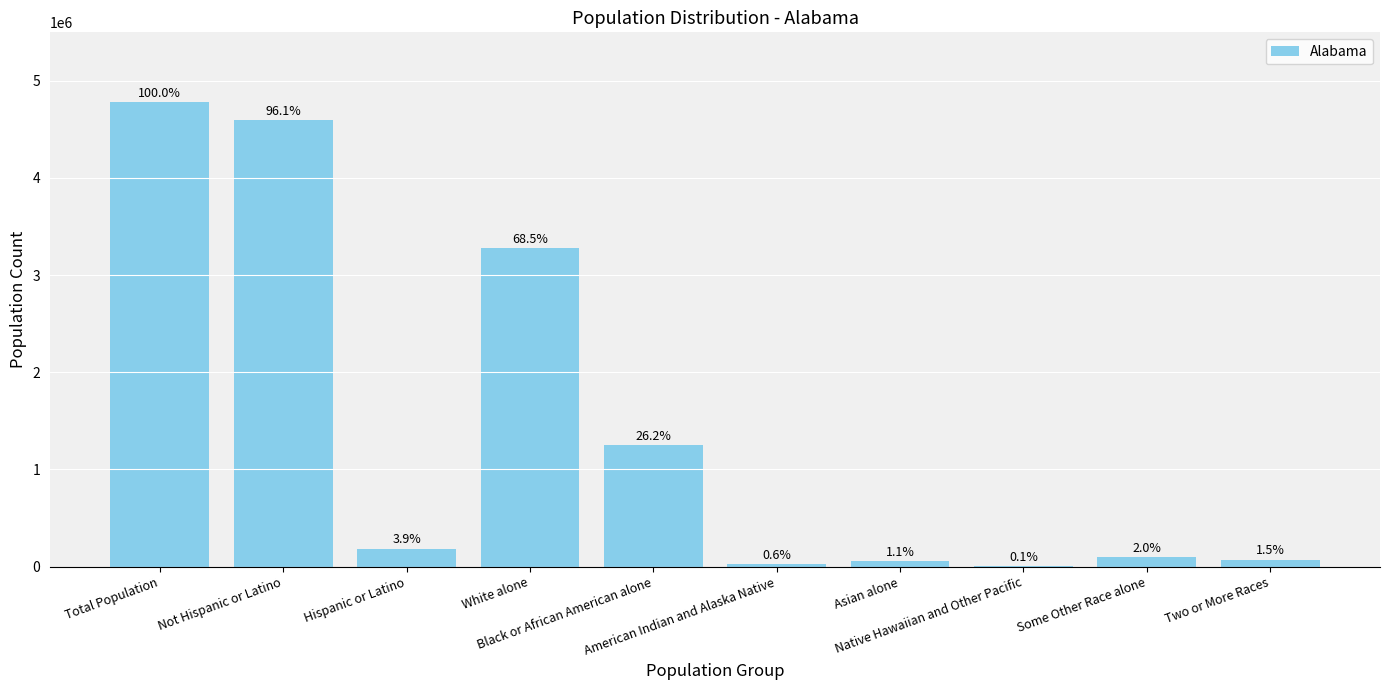

Are the bars horizontal?

No